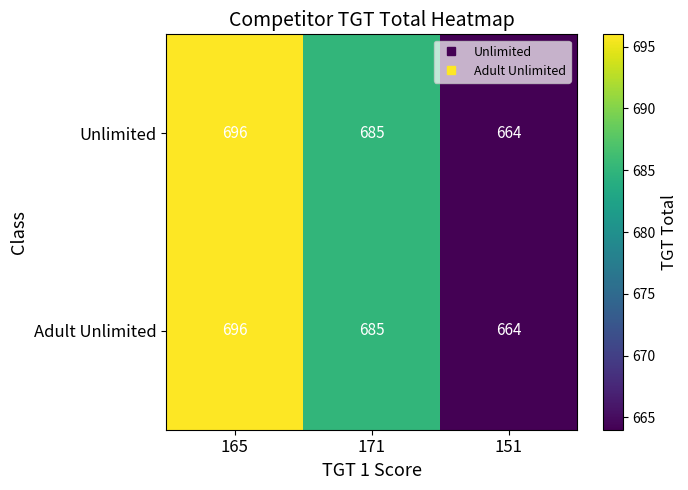

What is the minimum value shown in the chart?

664